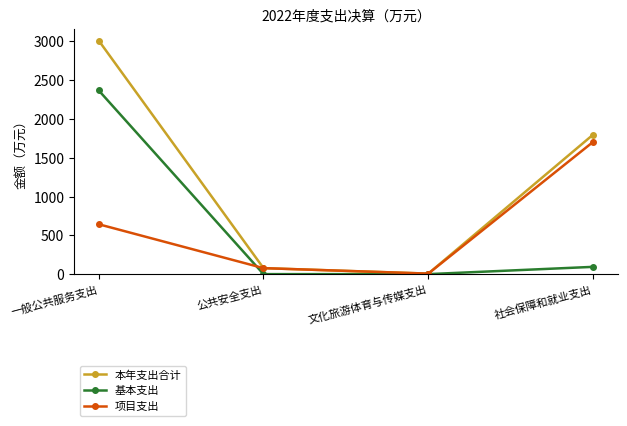

List the labels in order of 本年支出合计 value, largest first.

一般公共服务支出, 社会保障和就业支出, 公共安全支出, 文化旅游体育与传媒支出